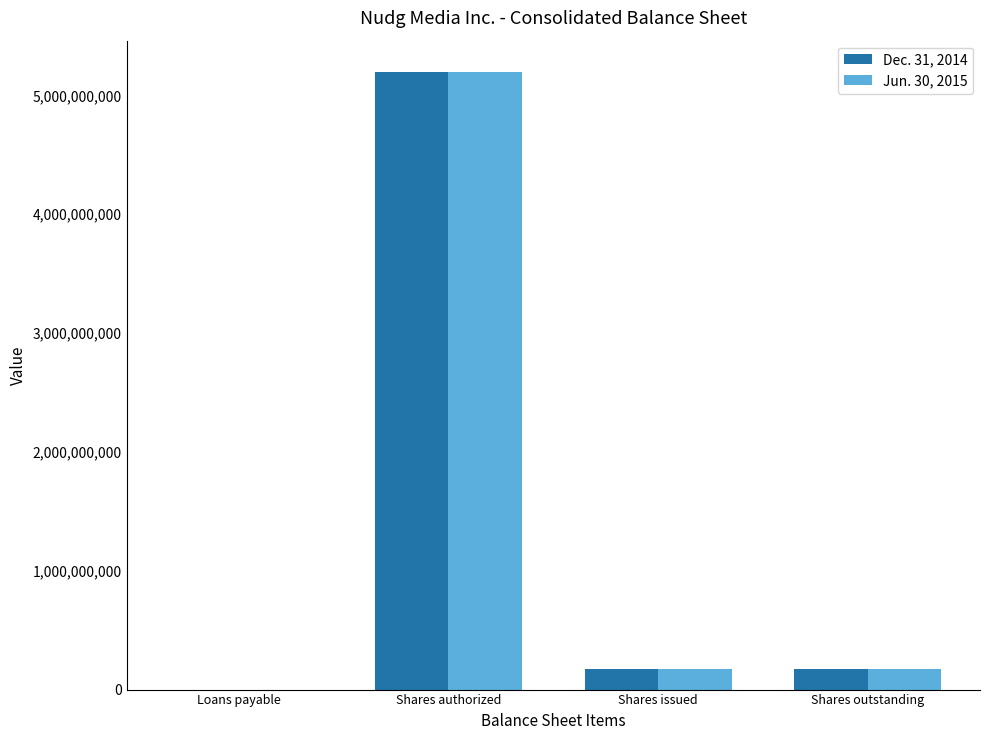

What is the total value across all series at Shares authorized?

10400000000